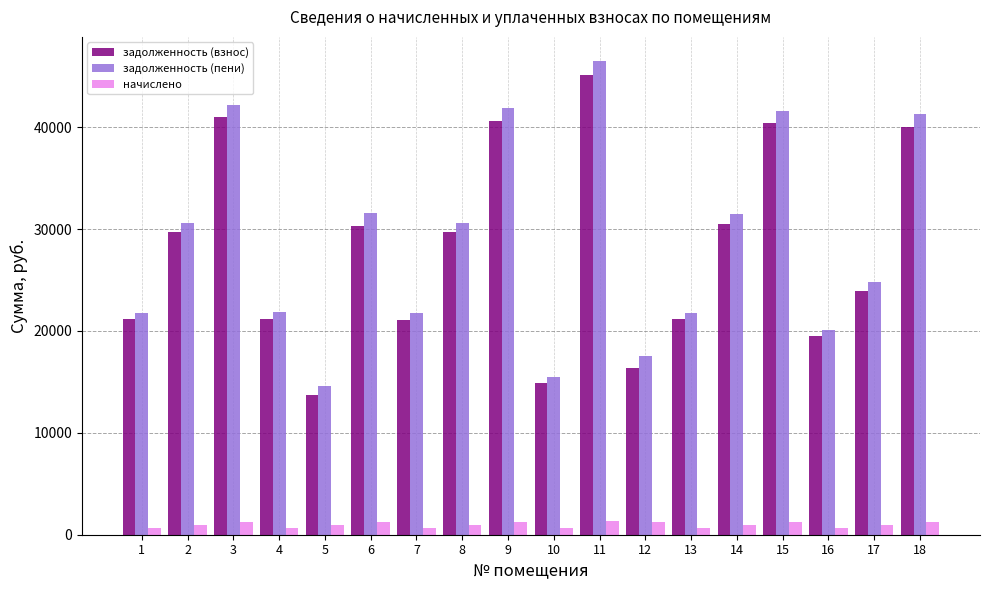

How many data points in начислено are above 930?

9